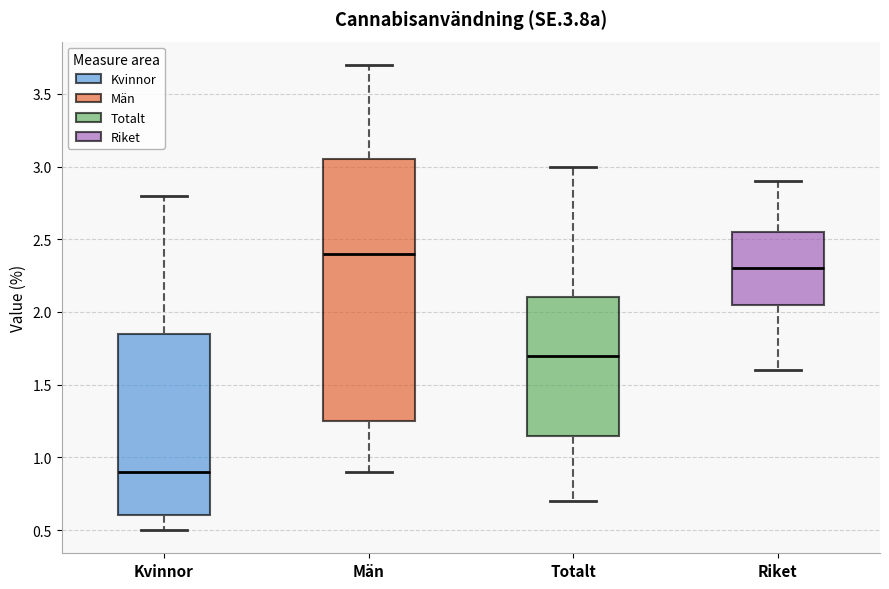

Reading left to right, transcribe this box plot: for each box, give where its median line is, the range the box spans, and where its two whiskers end, as read against the y-axis. The values are not printed on the chart, so give them approximately, as read against the axis.

Kvinnor: median 0.90, box 0.60 to 1.85, whiskers 0.50 to 2.80
Män: median 2.40, box 1.25 to 3.05, whiskers 0.90 to 3.70
Totalt: median 1.70, box 1.15 to 2.10, whiskers 0.70 to 3.00
Riket: median 2.30, box 2.05 to 2.55, whiskers 1.60 to 2.90